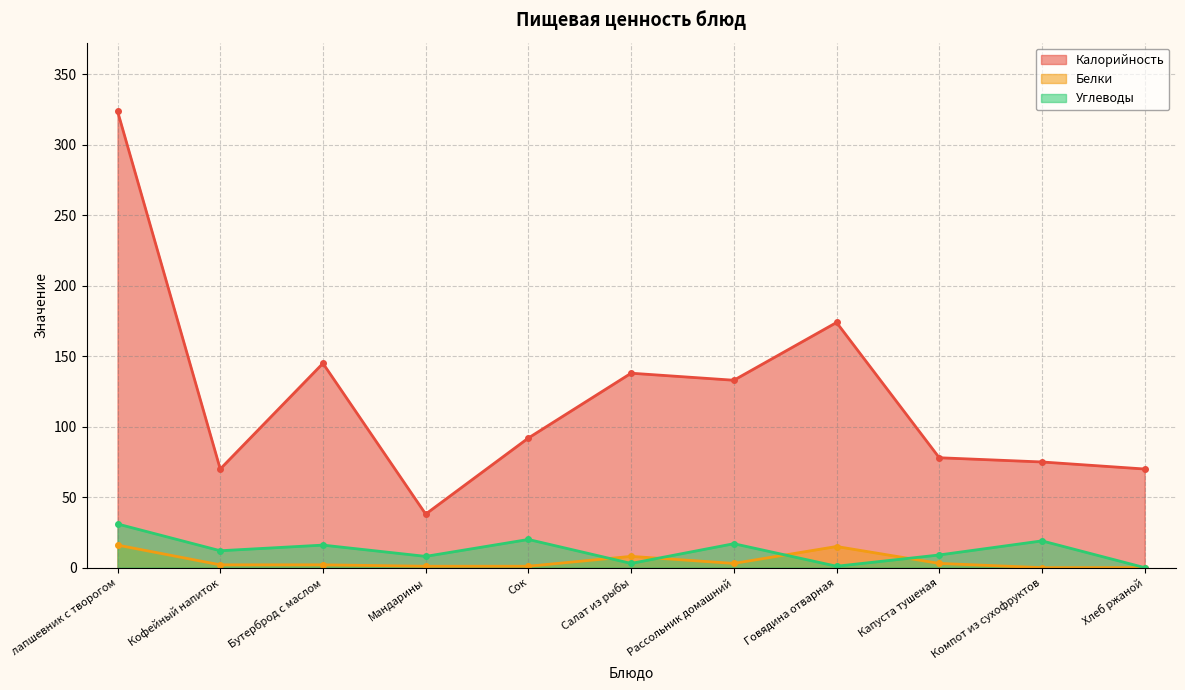

What are all the series names shown in the legend?

Калорийность, Белки, Углеводы